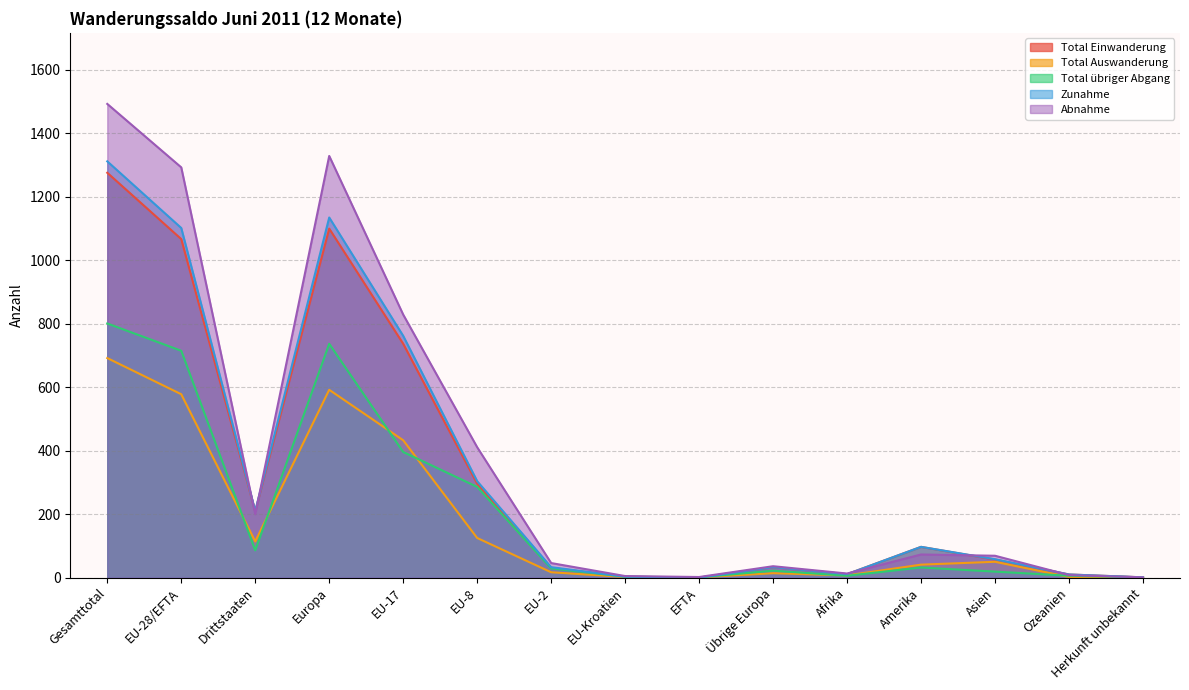

True or false: Total Auswanderung has a value of 41 at Amerika.

True